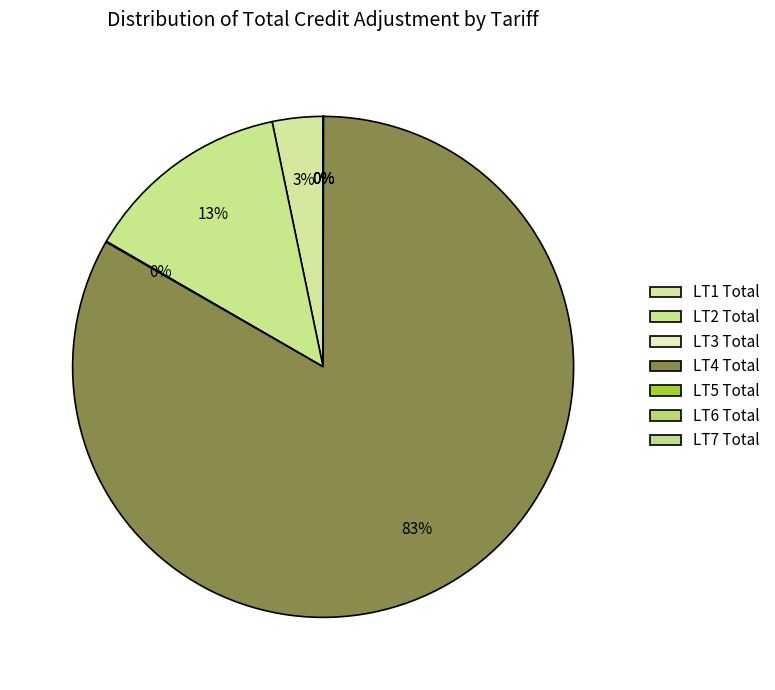

To the nearest percent, what is the difference between the largest and smallest slice percentages?

83%